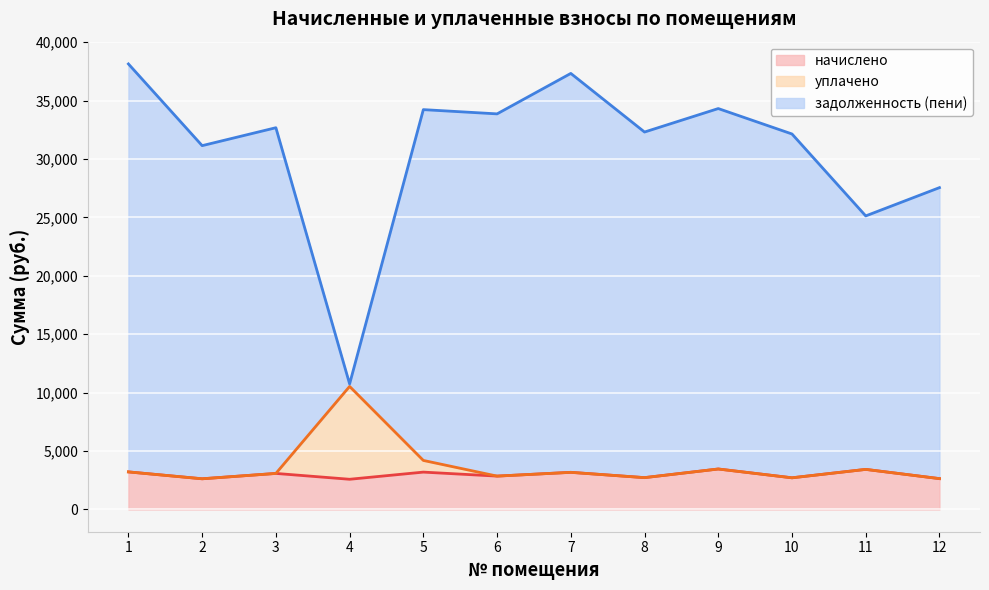

What is the value of the задолженность (пени) point at the 9th from the left?

34323.5